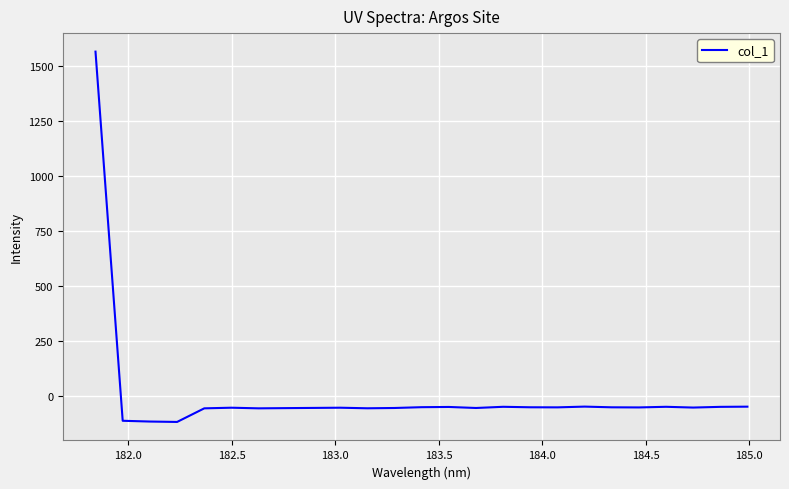

What is the greatest value displayed?

1566.1